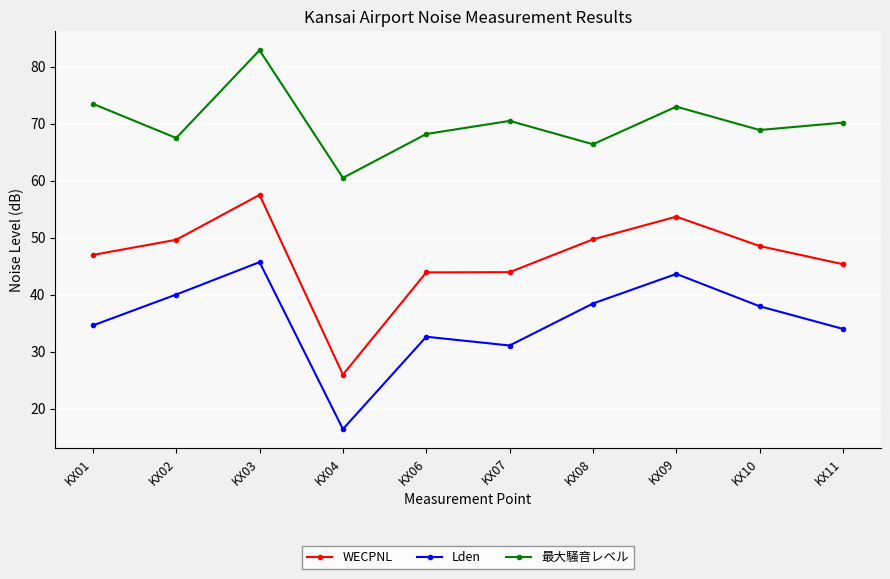

What is the difference between the maximum and minimum values in the WECPNL series?

31.5